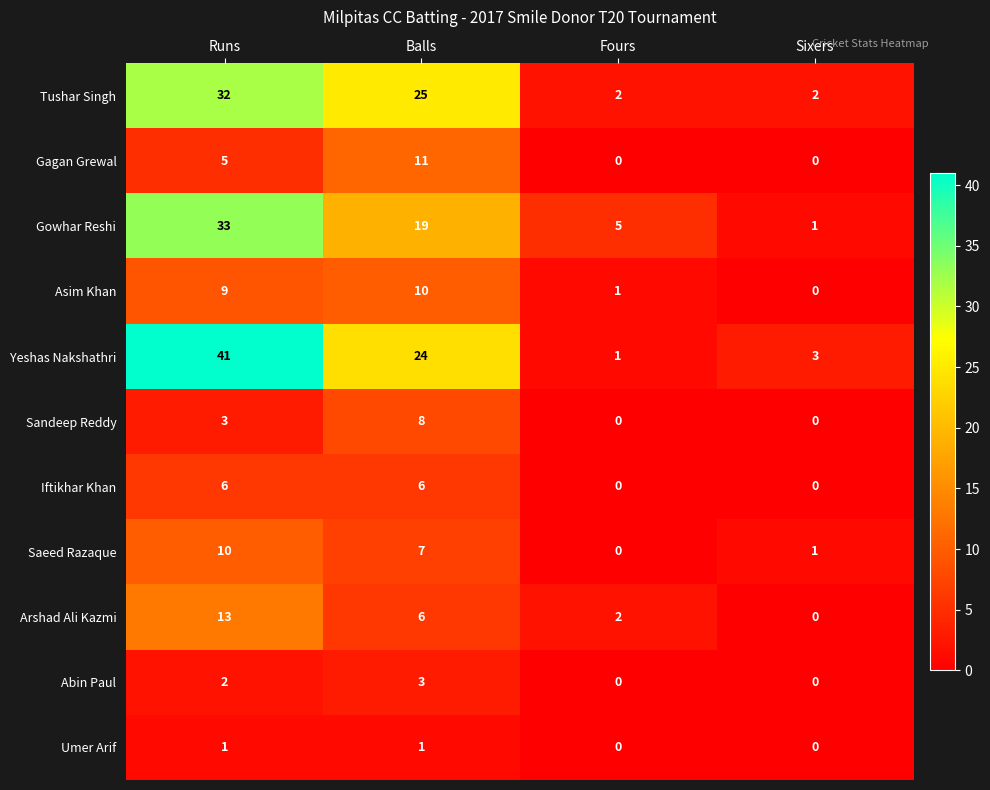

Which category has the highest value across all series?

Runs